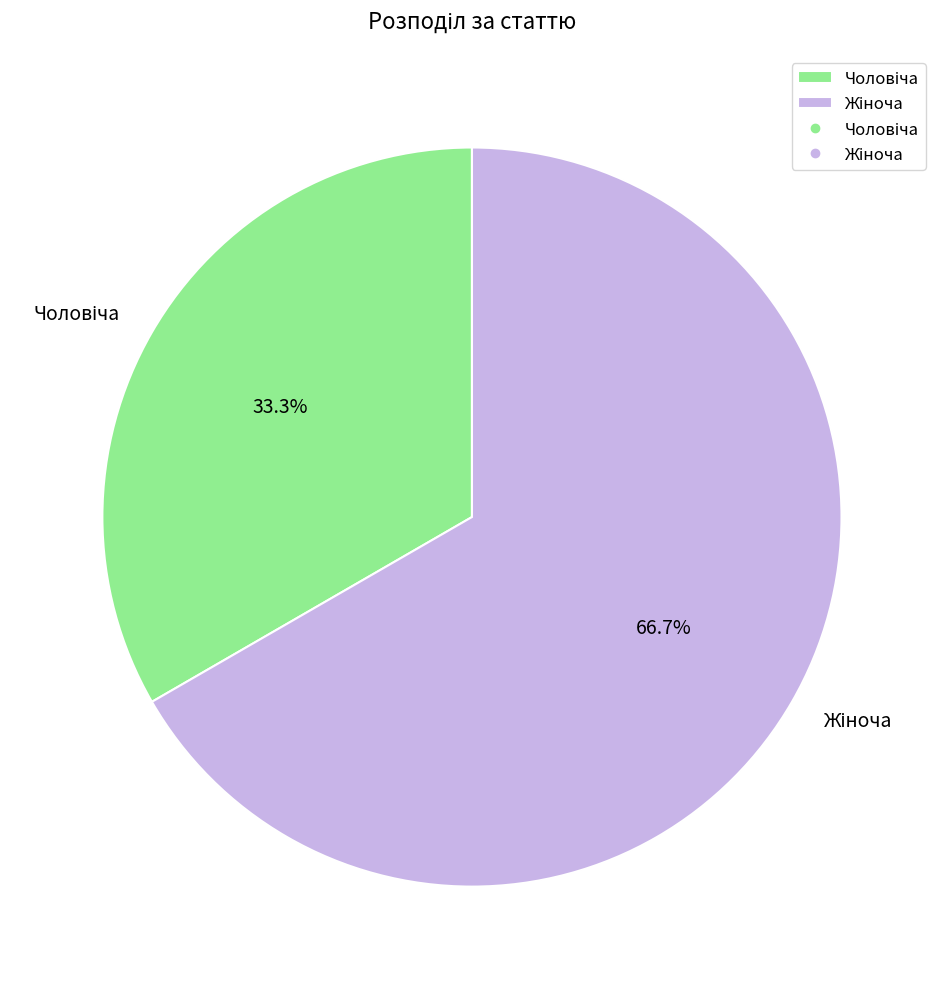

Is there any slice that represents more than half of the pie?

Yes